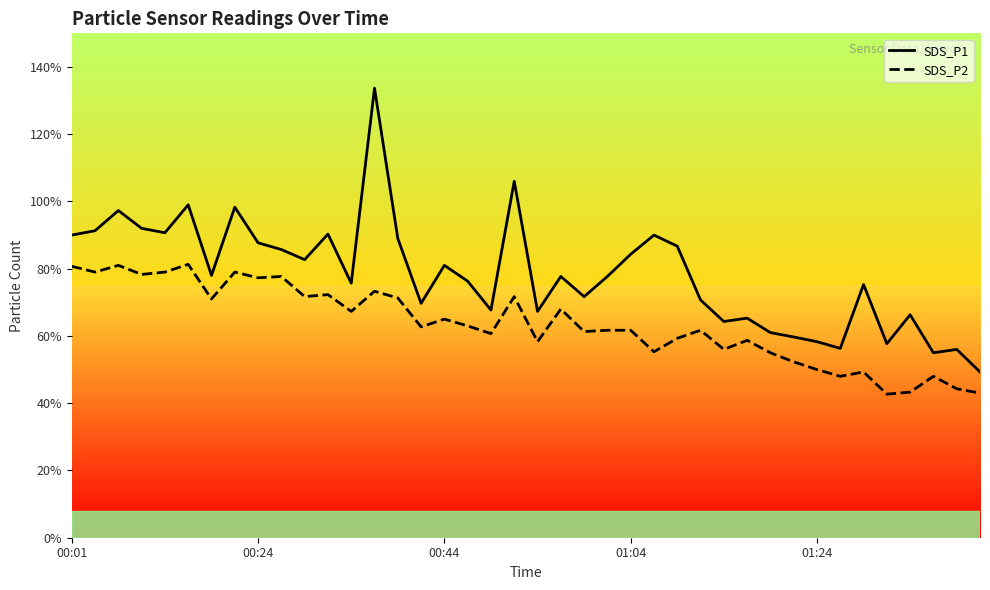

List the series in order of their peak value, lowest first.

SDS_P2 line, SDS_P1 line